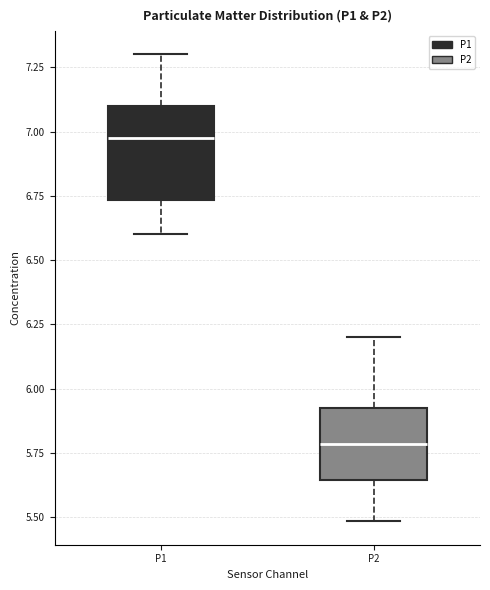

Reading left to right, read every box against the y-axis: the position of its median line, the range the box covers, and the ends of its whiskers. The values are not printed on the chart, so give them approximately, as read against the axis.

P1: median 7.00, box 6.75 to 7.10, whiskers 6.60 to 7.30
P2: median 5.80, box 5.65 to 5.95, whiskers 5.50 to 6.20